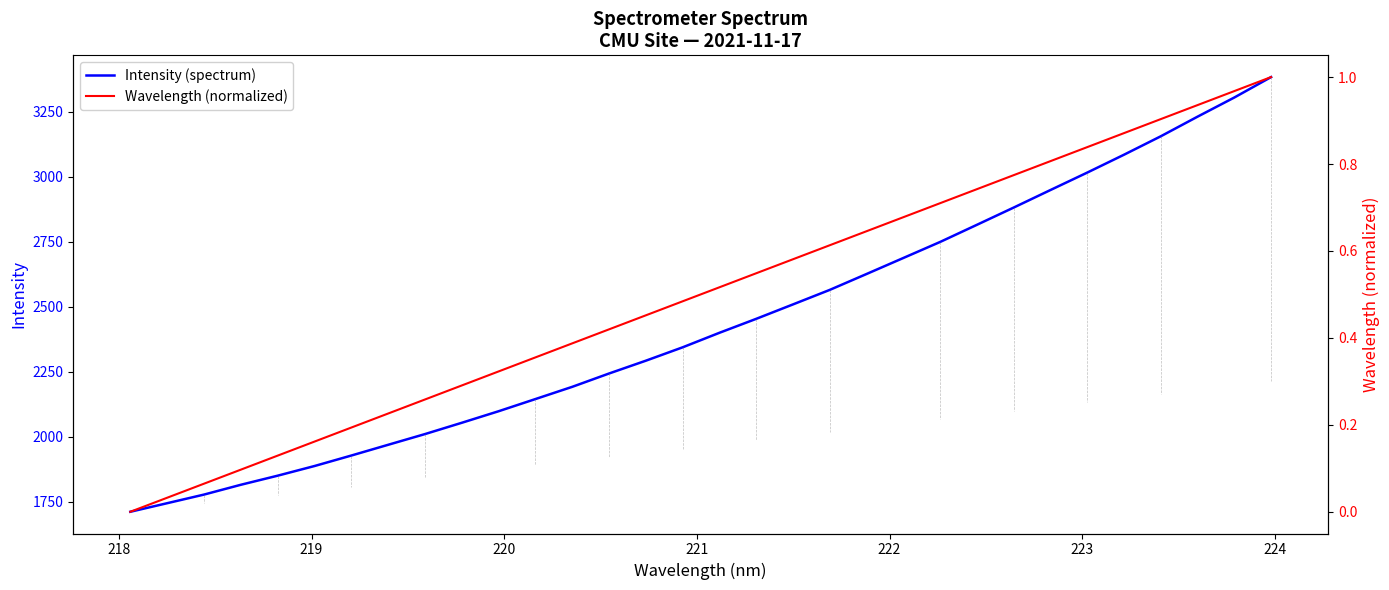

What is the average value of the Wavelength (normalized) series?

0.5